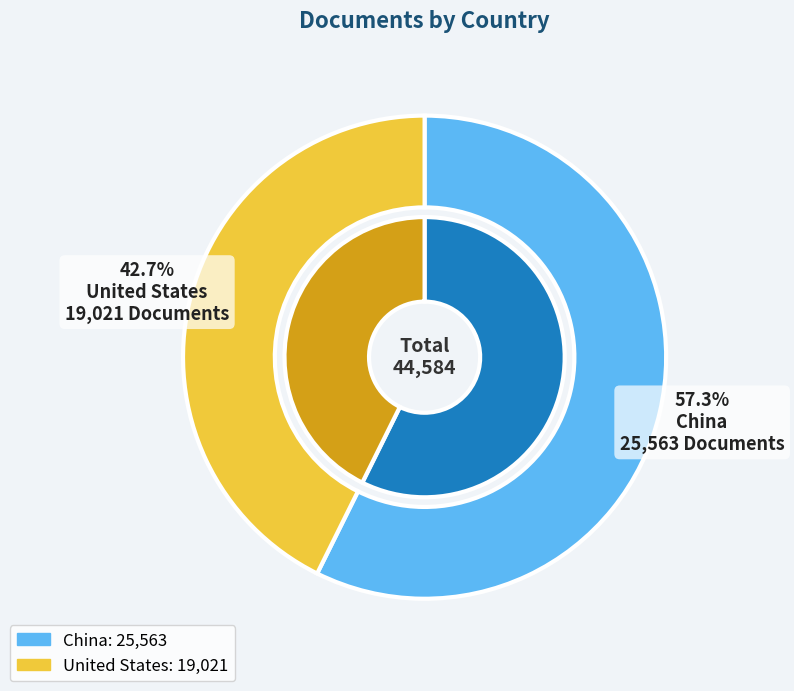

How many slices are in this pie chart?

2